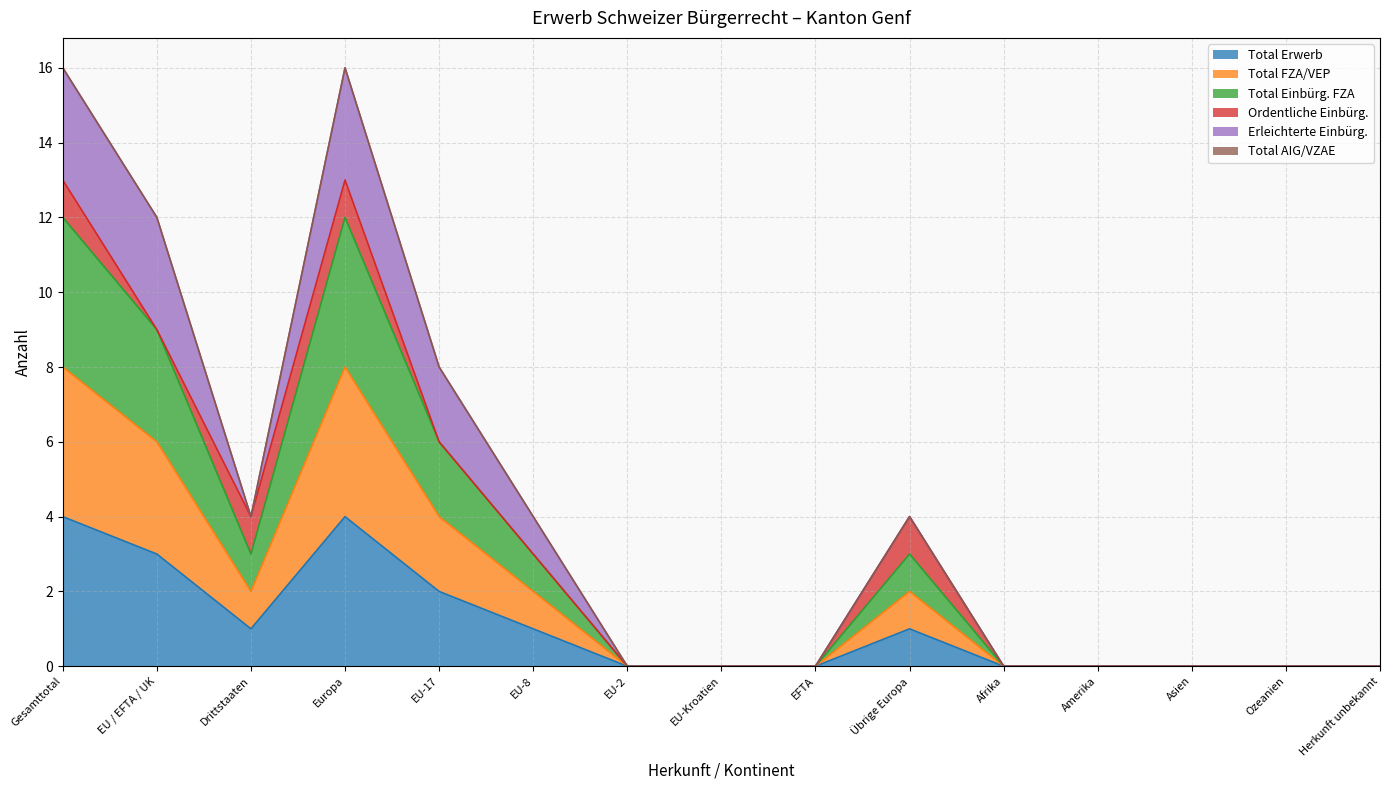

Is the value of Total FZA/VEP at Herkunft unbekannt greater than the value of Total Einbürg. FZA at Gesamttotal?

No